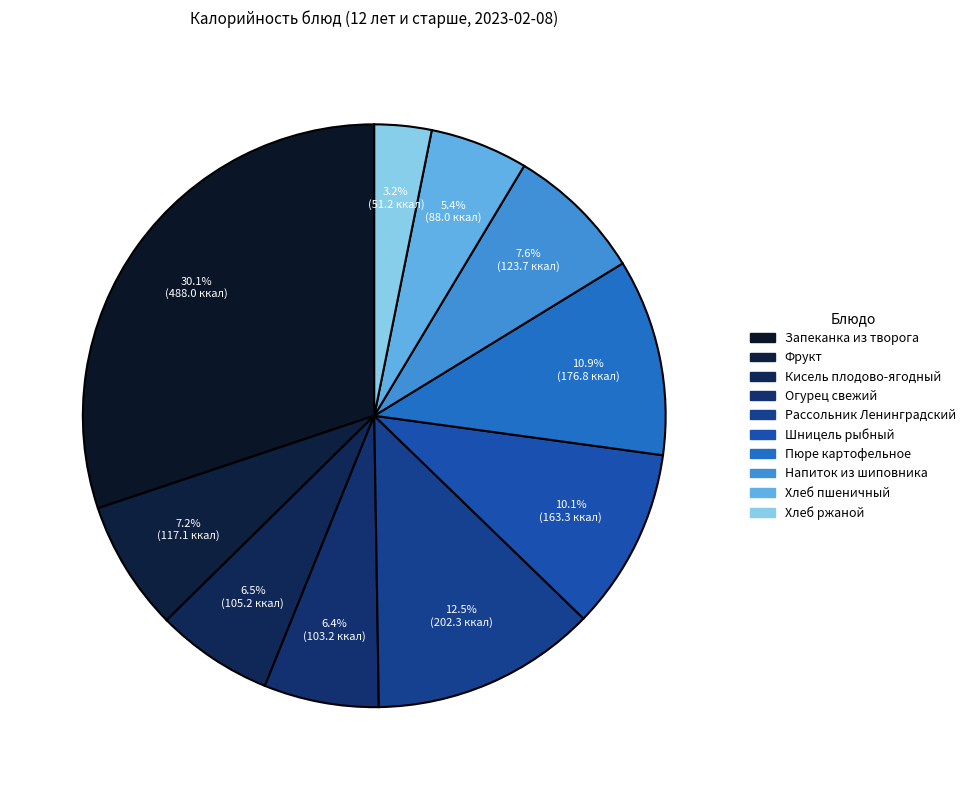

What is the smallest slice in the pie chart?

Хлеб ржаной